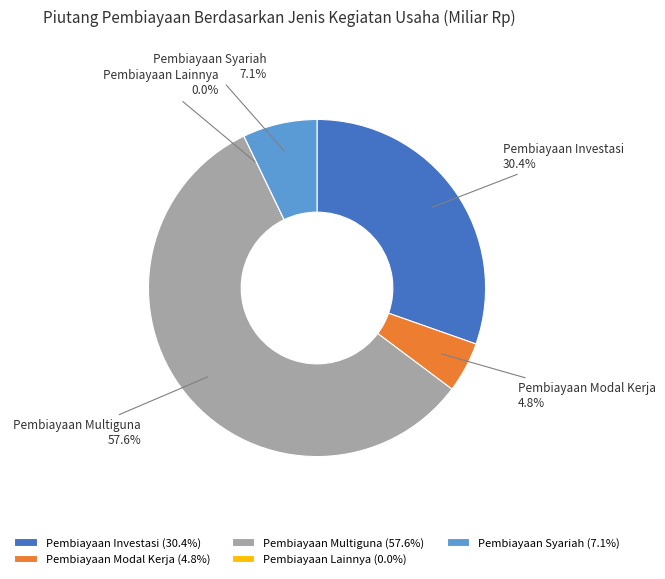

The Pembiayaan Syariah slice represents 7% of the pie. True or false?

True